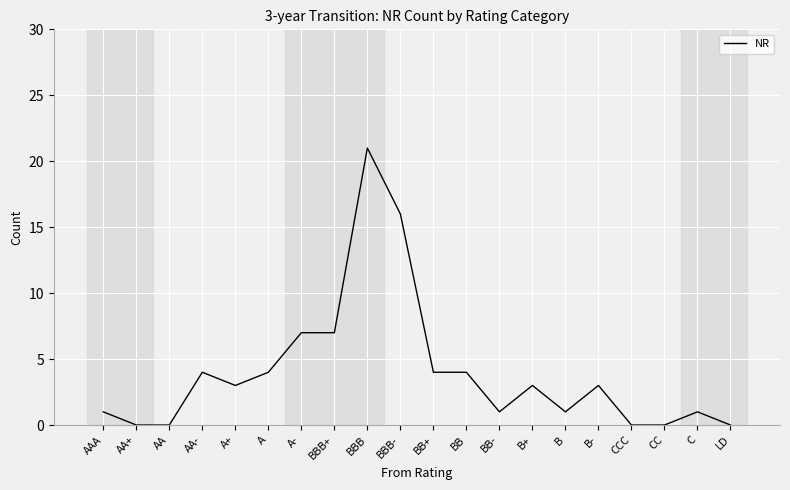

What is the difference between the values at BBB- and C?

15